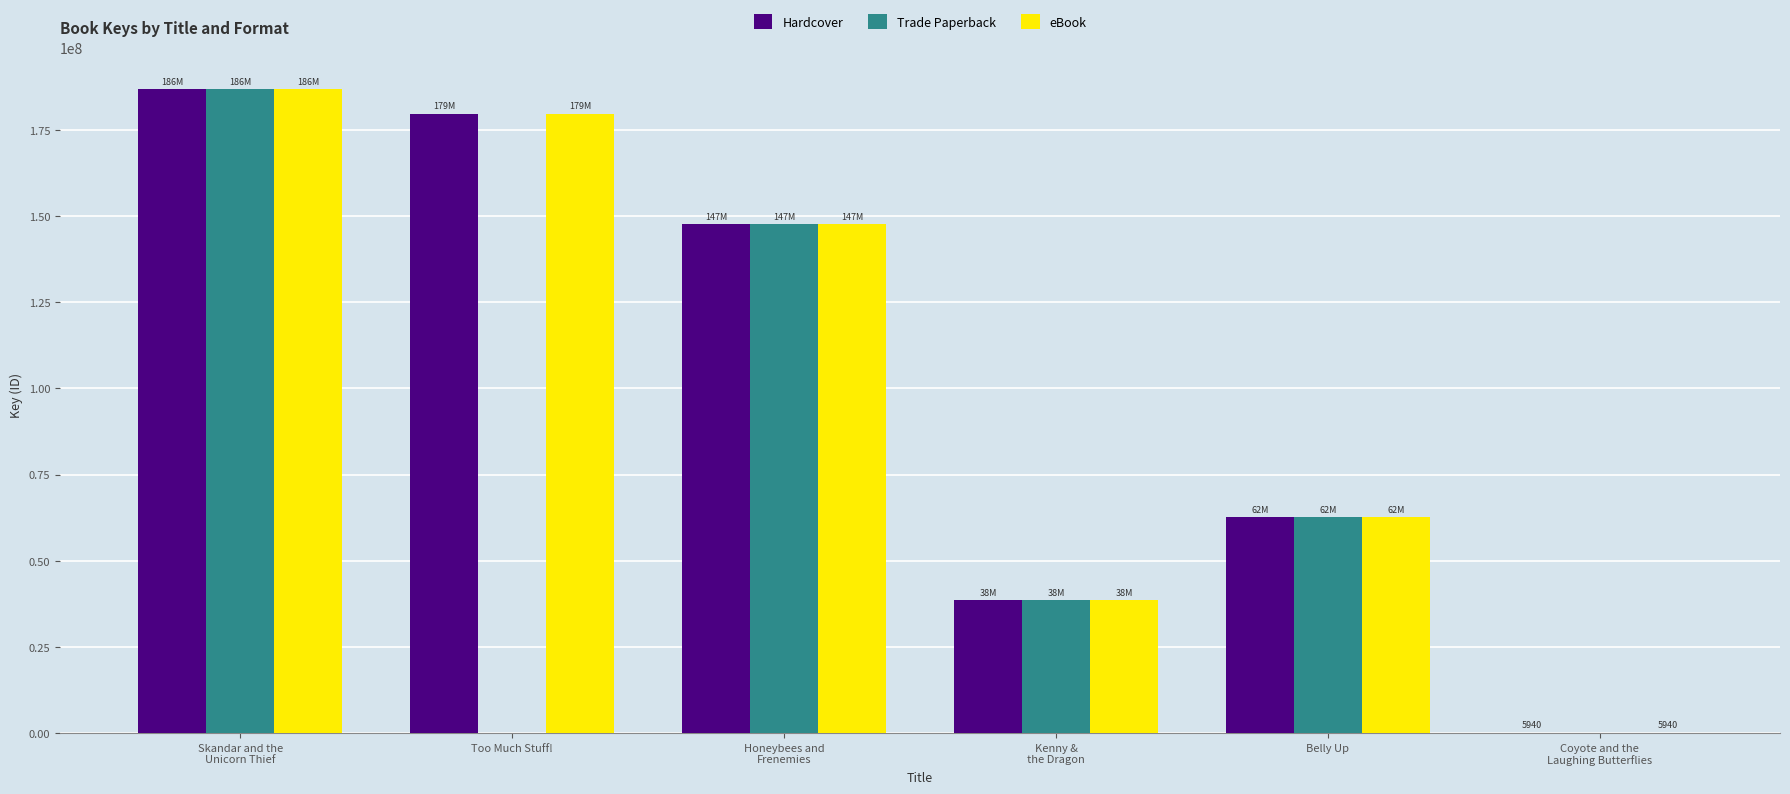

What is the total value across all series at Too Much Stuff!?

359345276